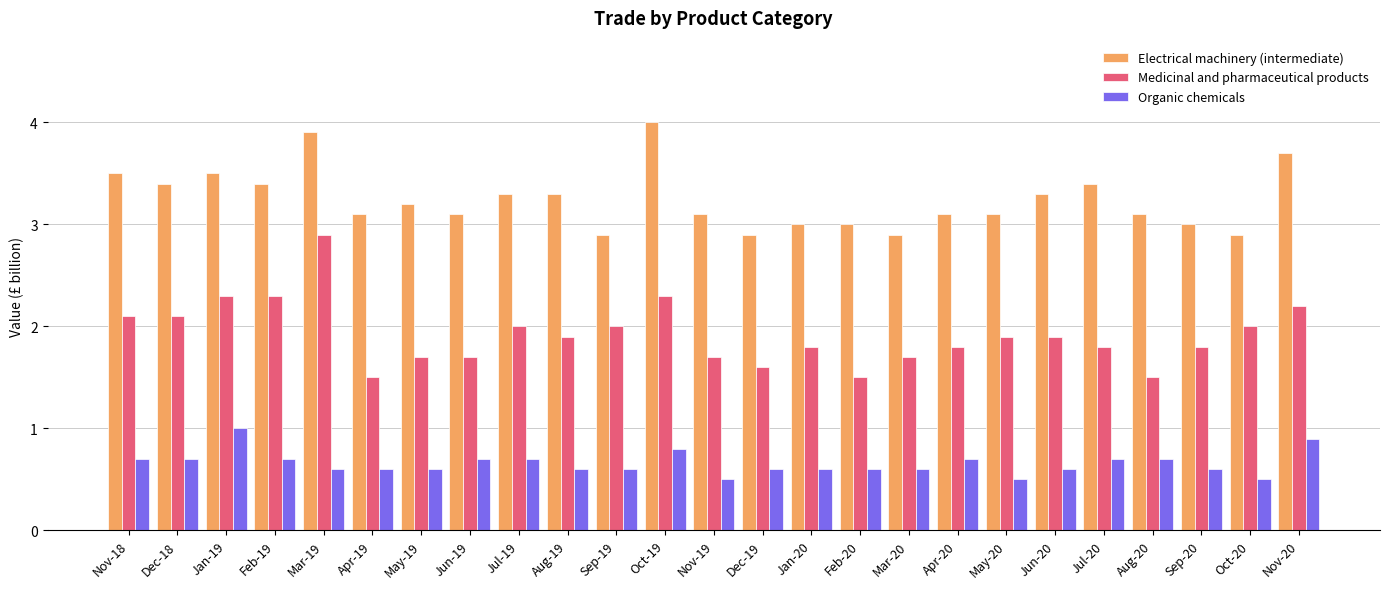

At Jun-19, list the series in order from largest to smallest.

Electrical machinery (intermediate), Medicinal and pharmaceutical products, Organic chemicals